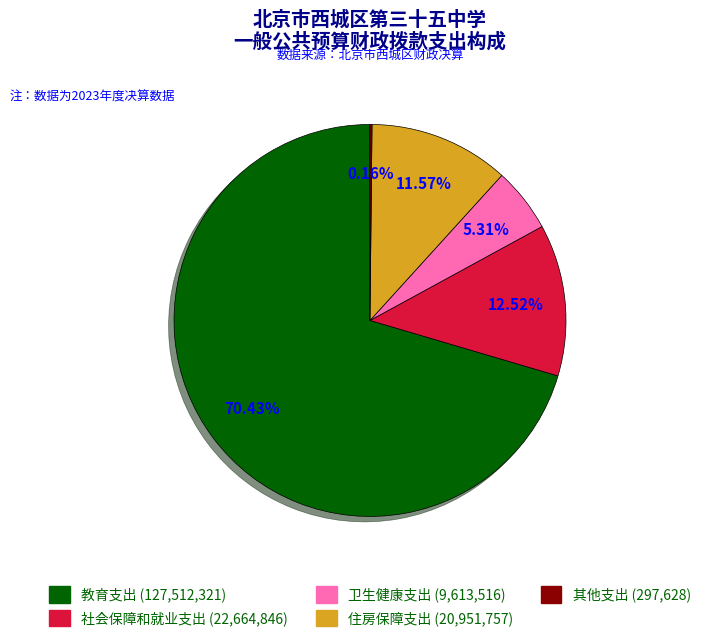

Approximately how many times larger is the value at 社会保障和就业支出 (22,664,846) compared to 卫生健康支出 (9,613,516)?

2.4